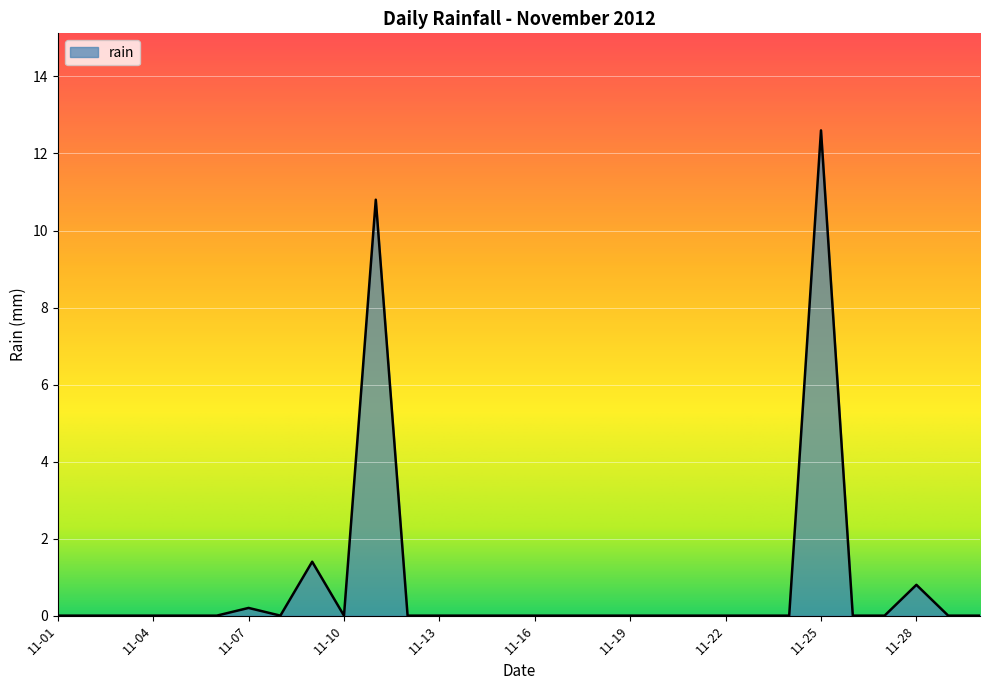

What is the greatest value displayed?

12.6